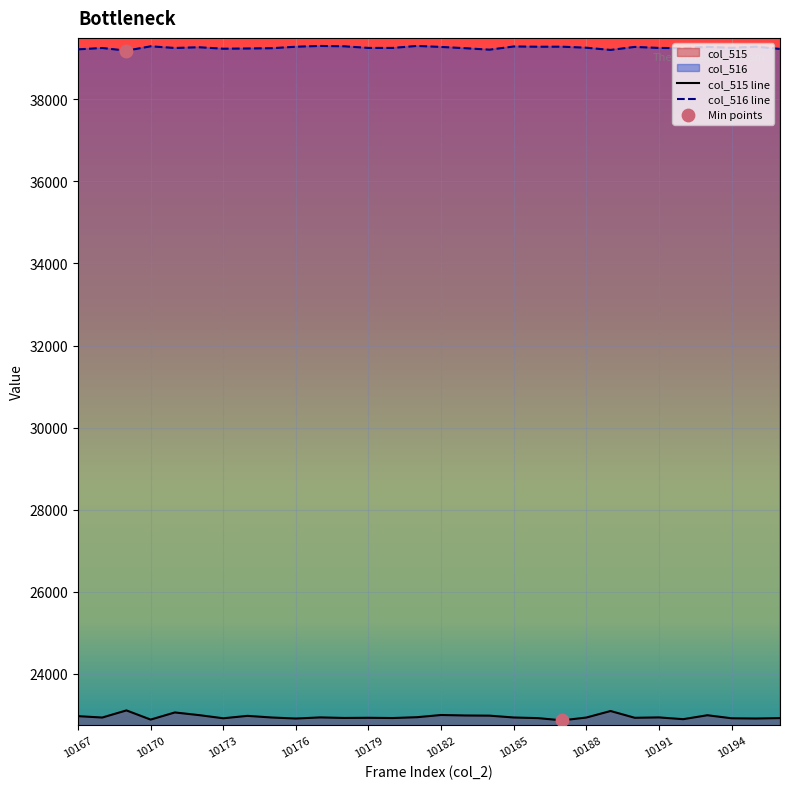

Which series contains the lowest Y value?

col_515